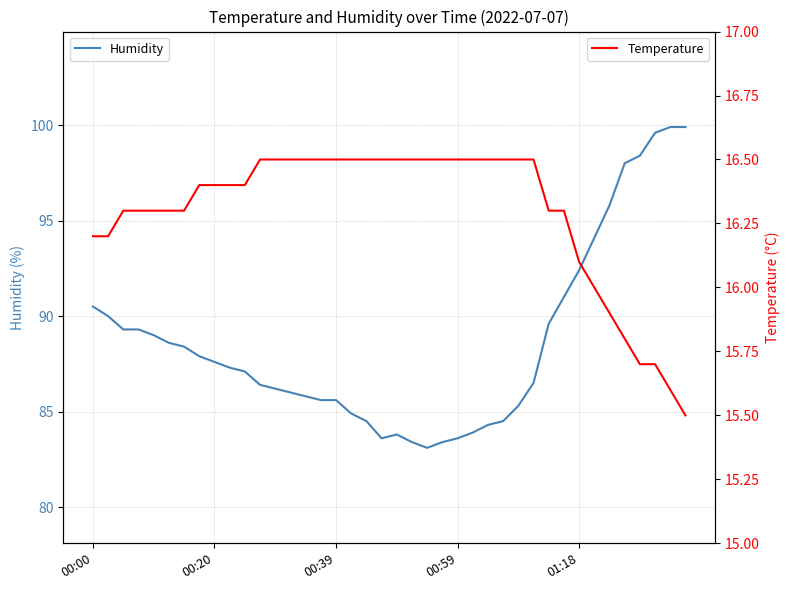

Between 16 and 33, which series saw the biggest shift?

Humidity